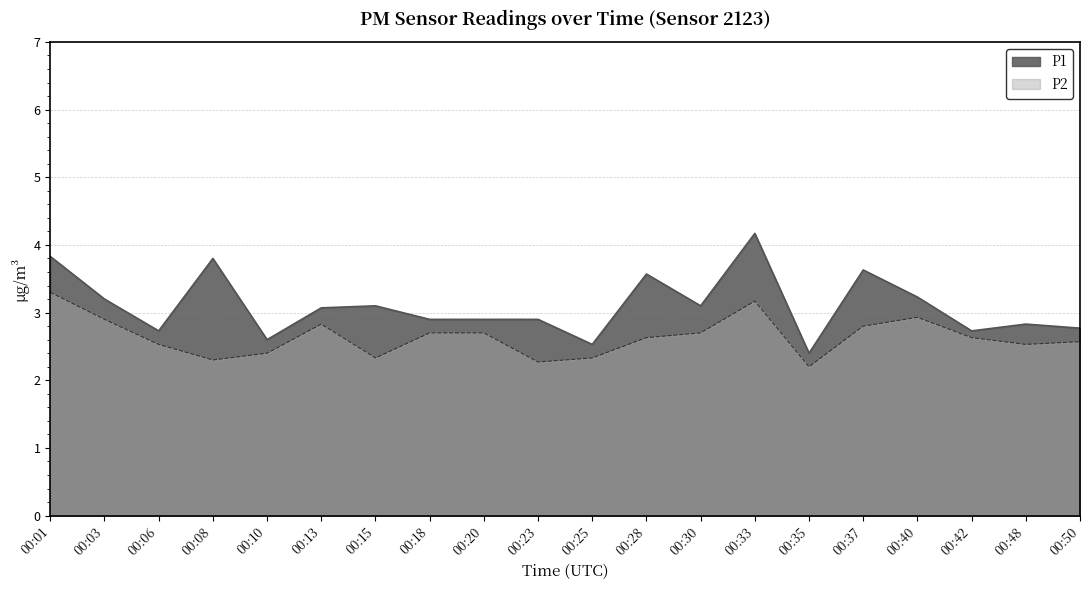

Read the P2 value at 00:15.

2.3